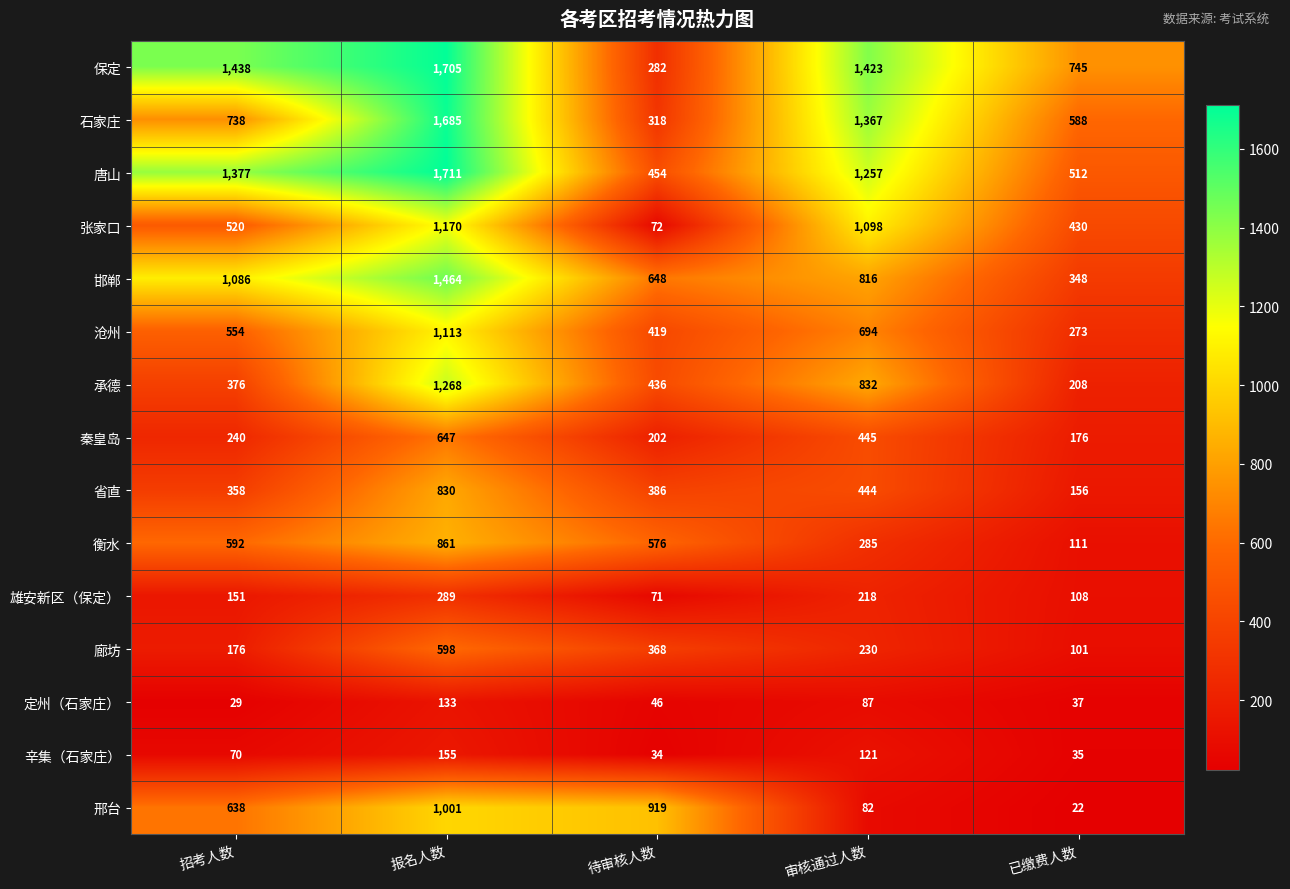

At how many categories does at least one series exceed 1685?

1